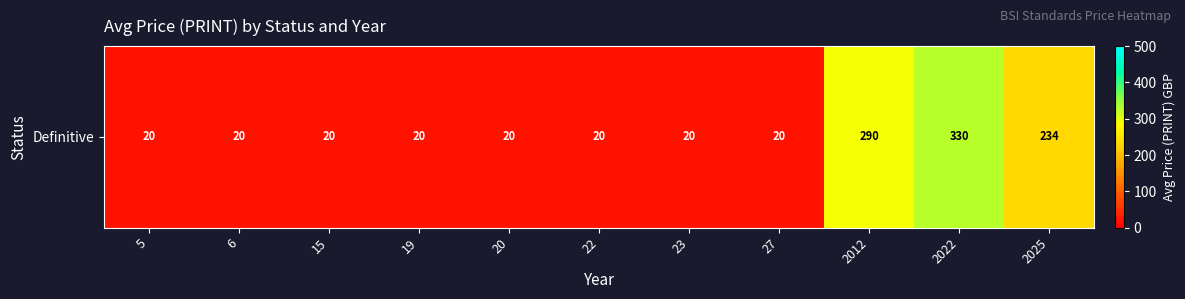

What is the difference between the values at 5 and 2022?

310